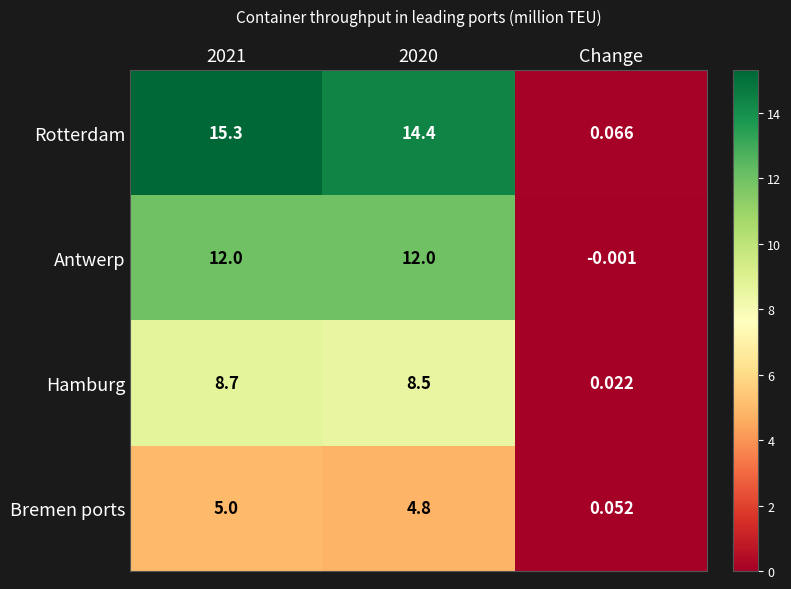

Which series has the largest range (max minus min)?

Rotterdam